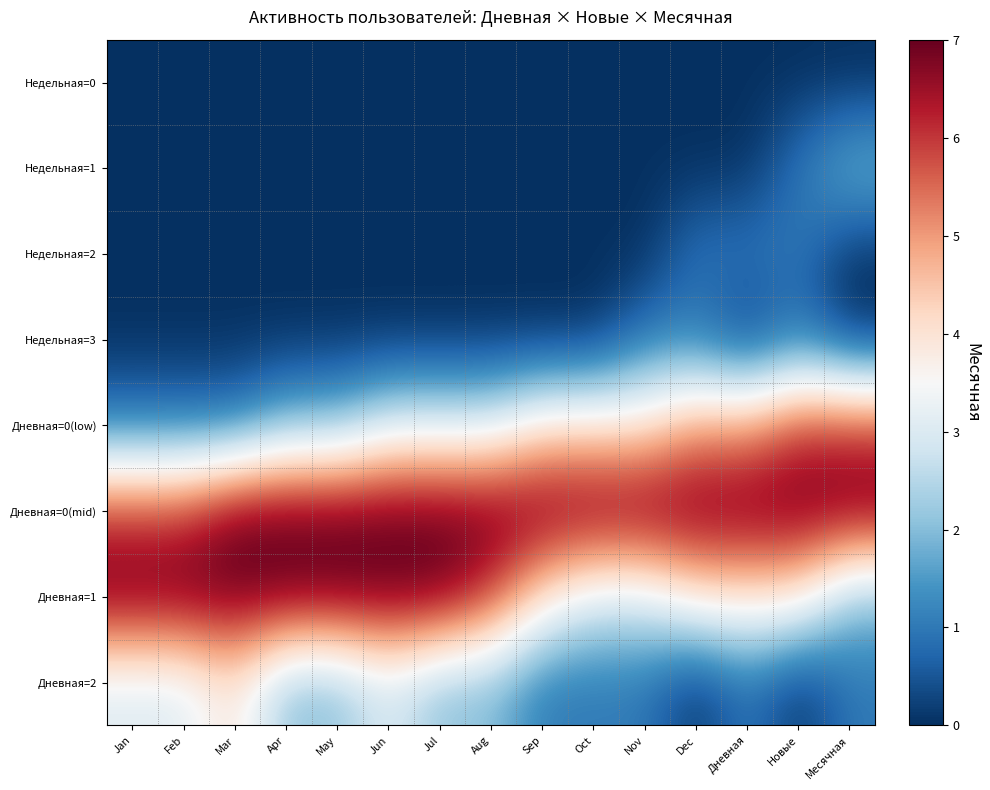

At which category is the sum across all series the highest?

Jun